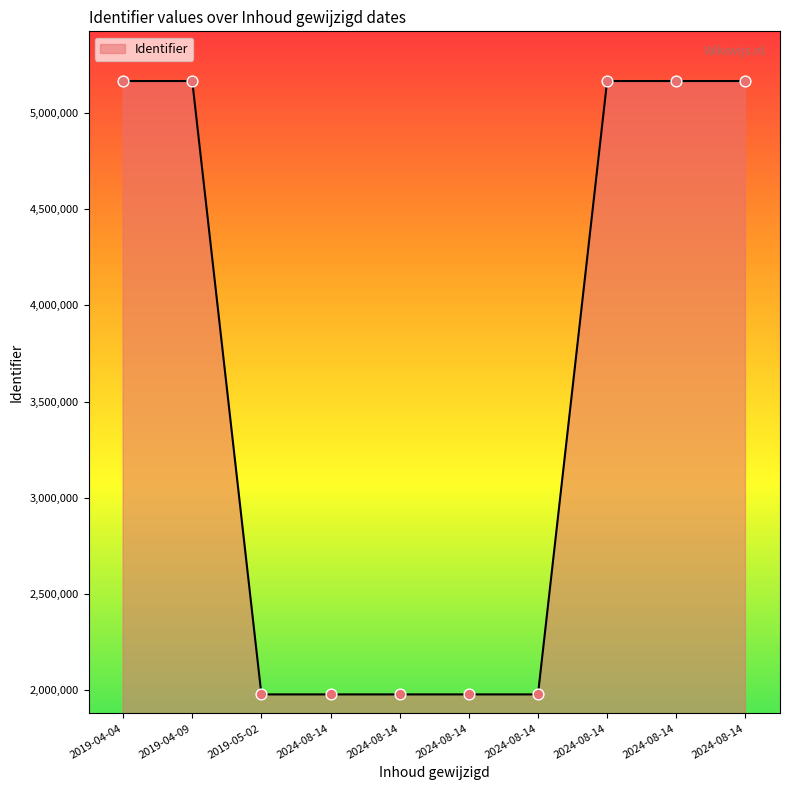

Between 2024-08-14 and 2024-08-14, which is larger?

2024-08-14